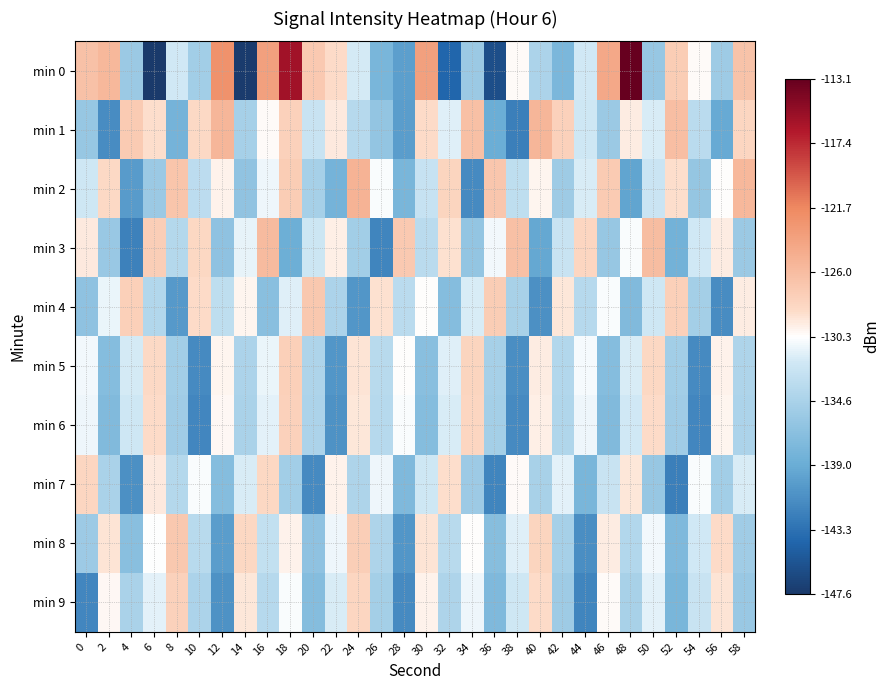

At which category is the sum across all series the highest?

18